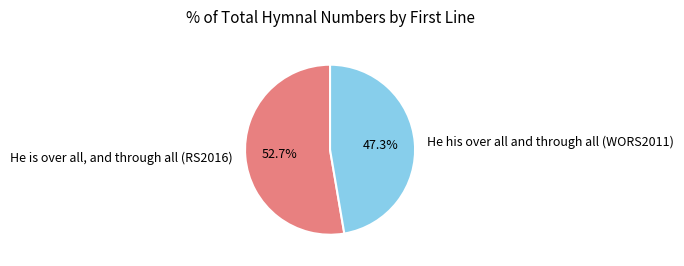

To the nearest percent, what is the difference between the largest and smallest slice percentages?

5%